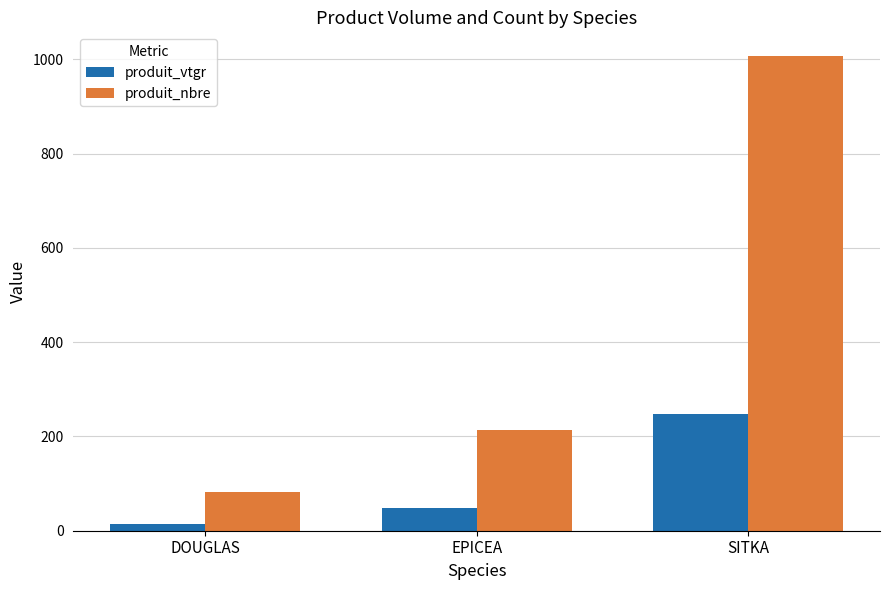

Rank the categories by produit_nbre value from lowest to highest.

DOUGLAS, EPICEA, SITKA